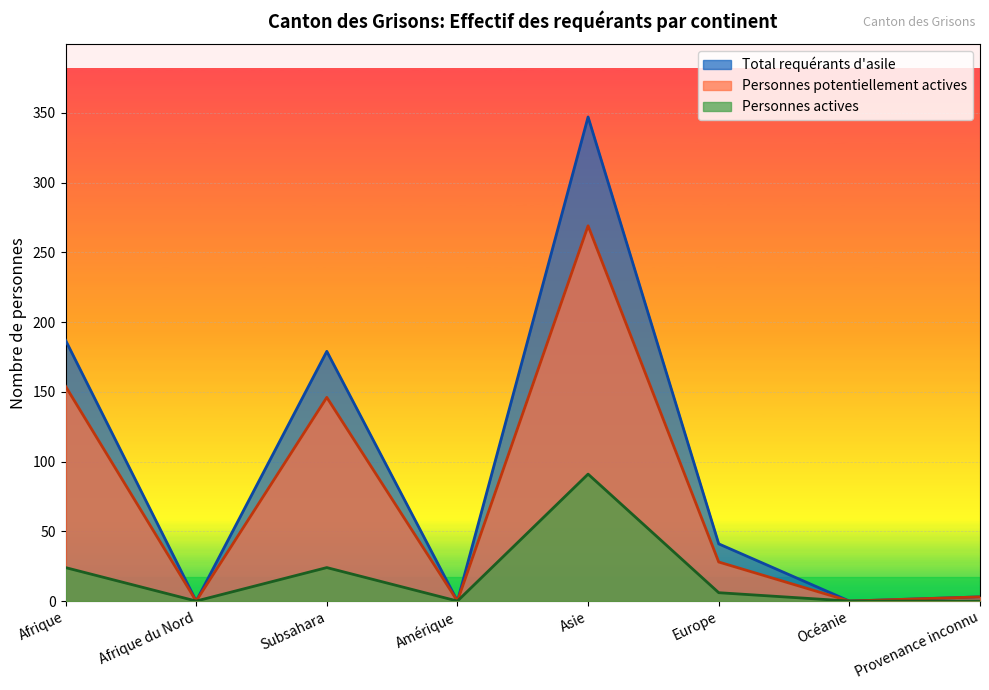

List the series in order of their overall mean, lowest first.

Personnes actives, Personnes potentiellement actives, Total requérants d'asile